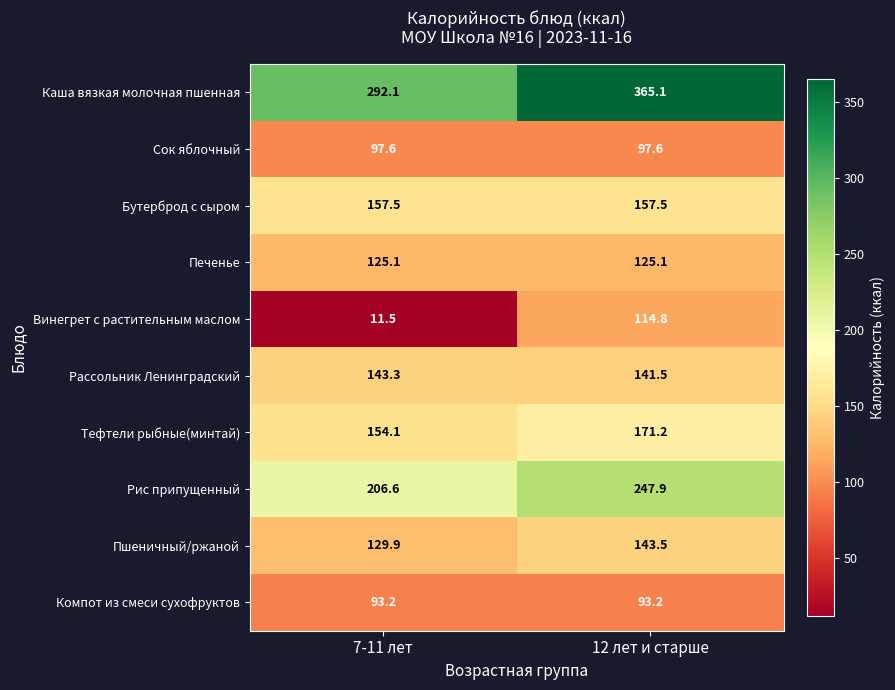

True or false: Рис припущенный has a value of 206.6 at 7-11 лет.

True